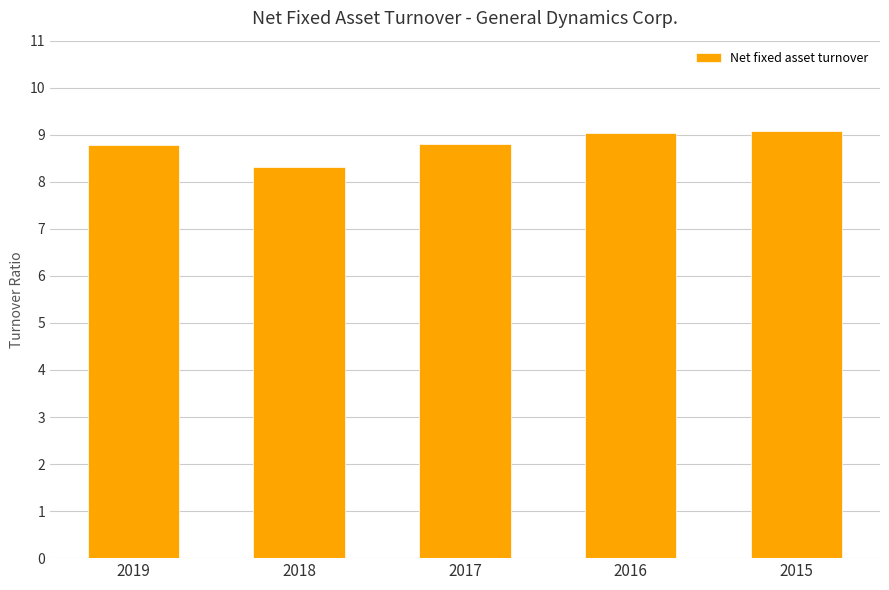

What is the value of the 1st bar from the left?

8.8